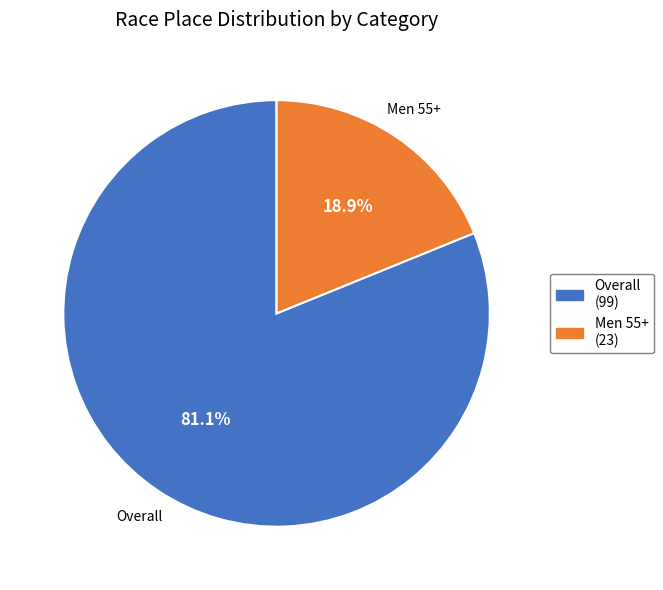

Which slice is the largest?

Overall